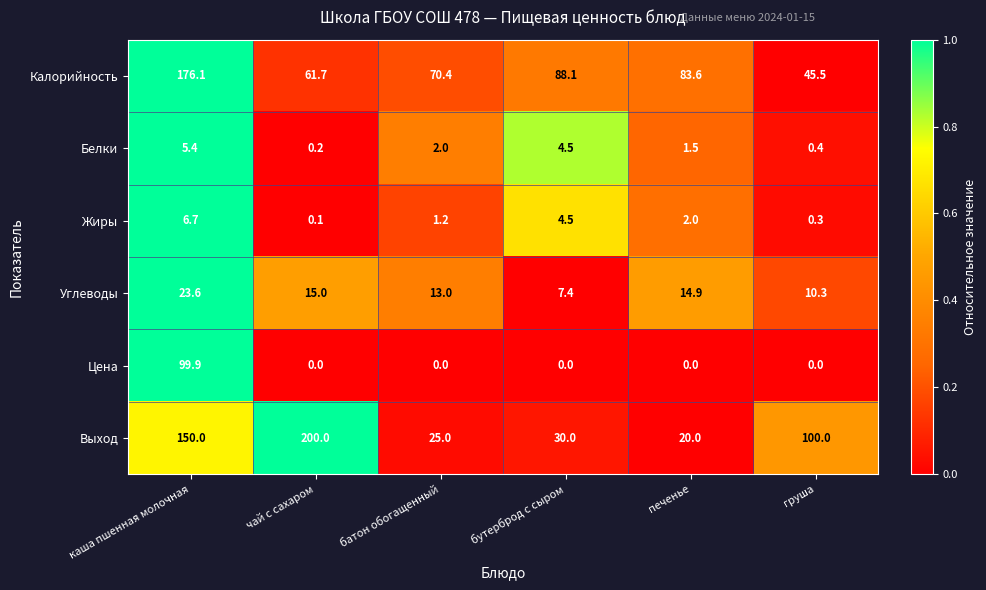

Which series has the largest total across all categories?

Калорийность